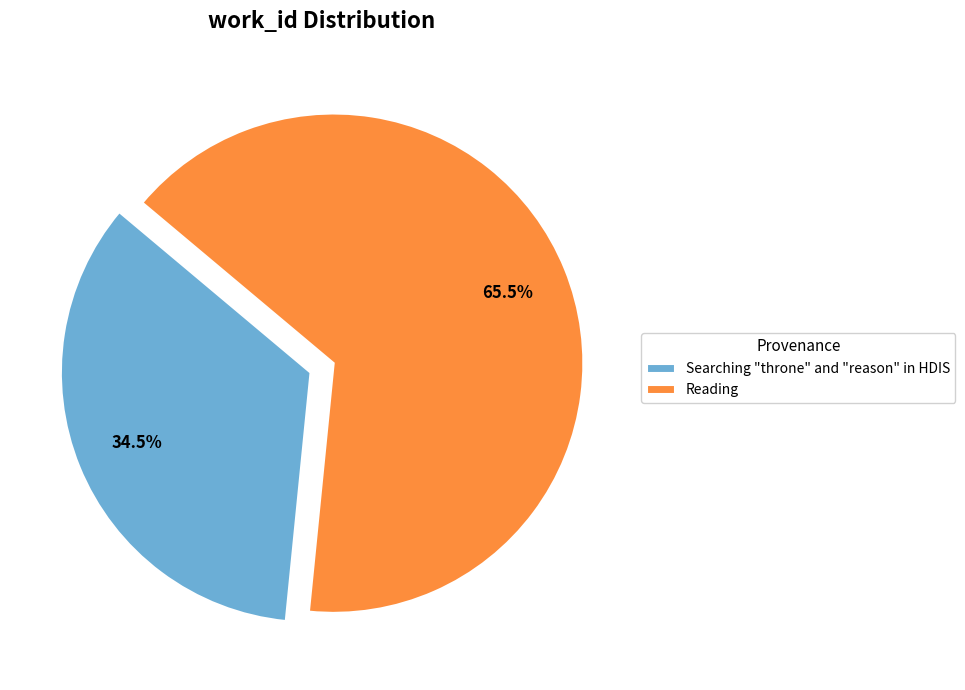

How many slices are in this pie chart?

2